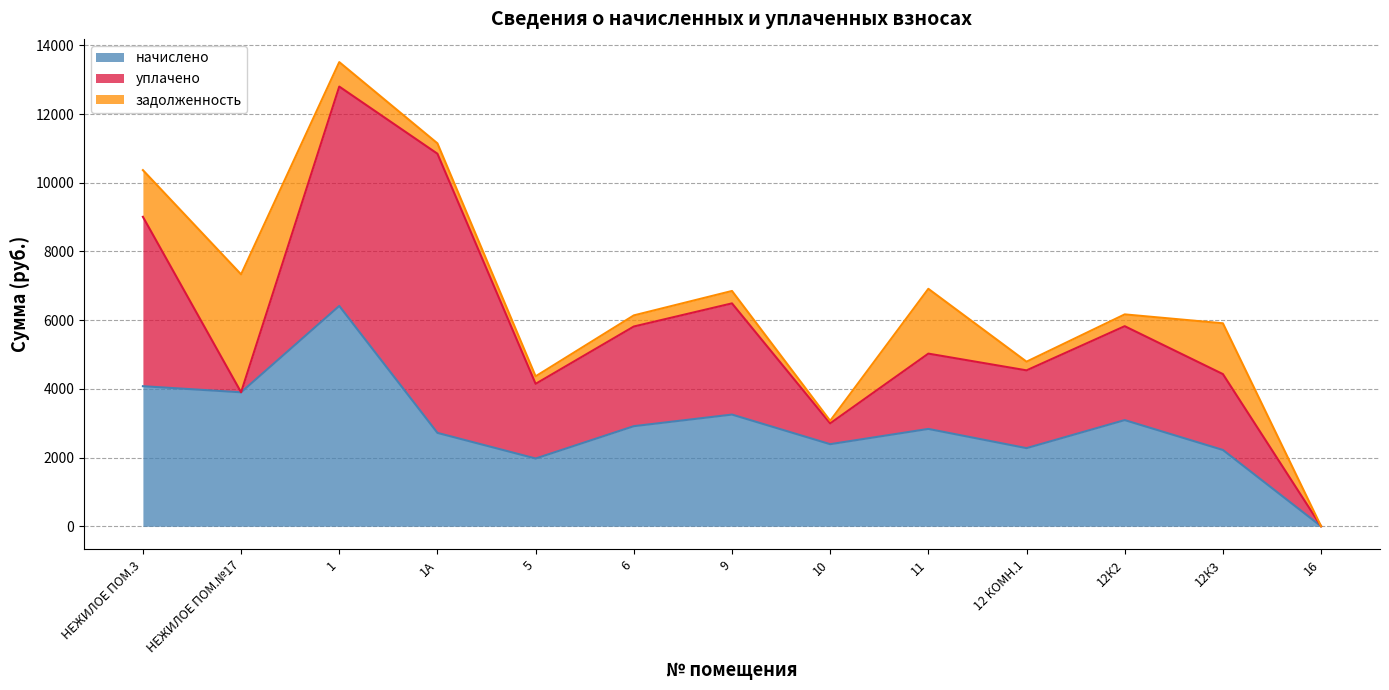

What is the difference between the maximum and minimum values in the задолженность series?

3433.0